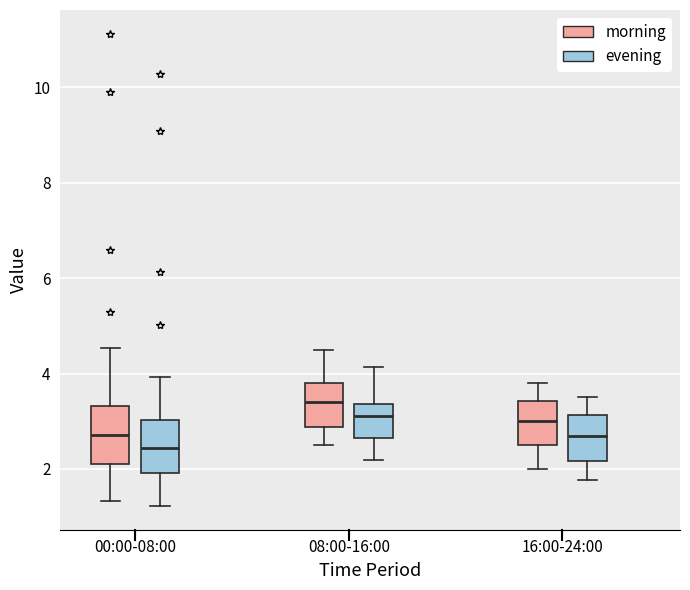

Reading left to right, read every box against the y-axis: the position of its median line, the range the box covers, and the ends of its whiskers. The values are not printed on the chart, so give them approximately, as read against the axis.

00:00-08:00 (morning): median 2.8, box 2.2 to 3.4, whiskers 1.4 to 4.6
00:00-08:00 (evening): median 2.4, box 2.0 to 3.0, whiskers 1.2 to 4.0
08:00-16:00 (morning): median 3.4, box 2.8 to 3.8, whiskers 2.6 to 4.6
08:00-16:00 (evening): median 3.2, box 2.6 to 3.4, whiskers 2.2 to 4.2
16:00-24:00 (morning): median 3.0, box 2.6 to 3.4, whiskers 2.0 to 3.8
16:00-24:00 (evening): median 2.6, box 2.2 to 3.2, whiskers 1.8 to 3.6